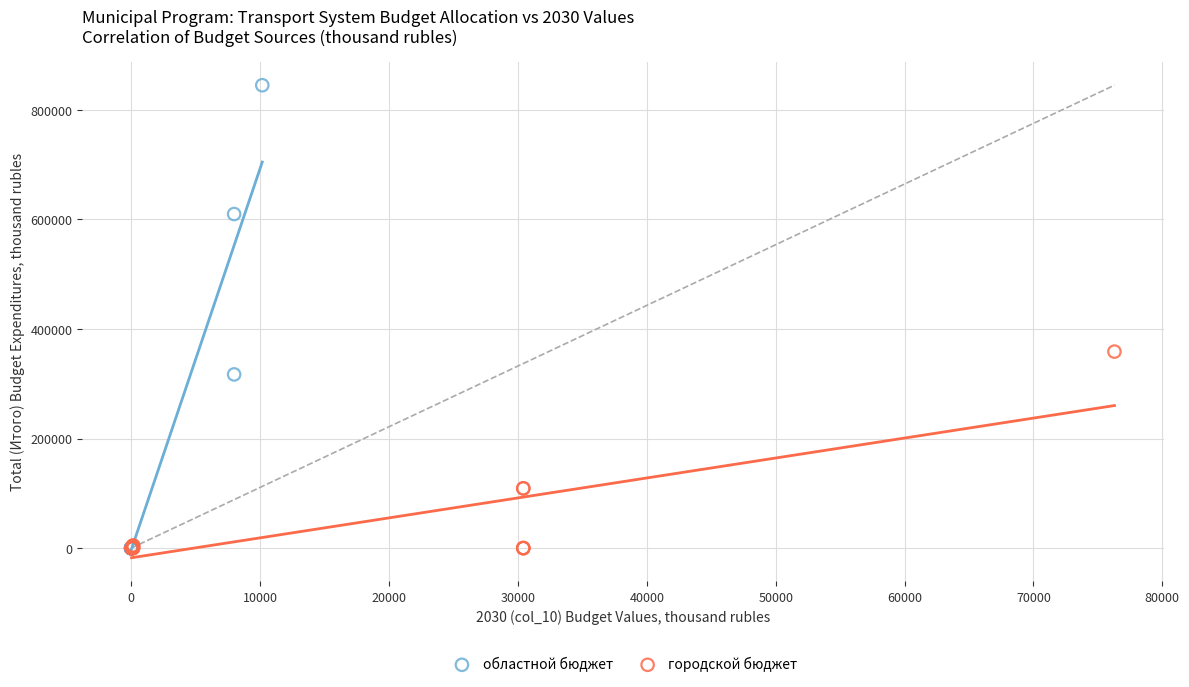

Which series reaches the maximum Y coordinate?

областной бюджет